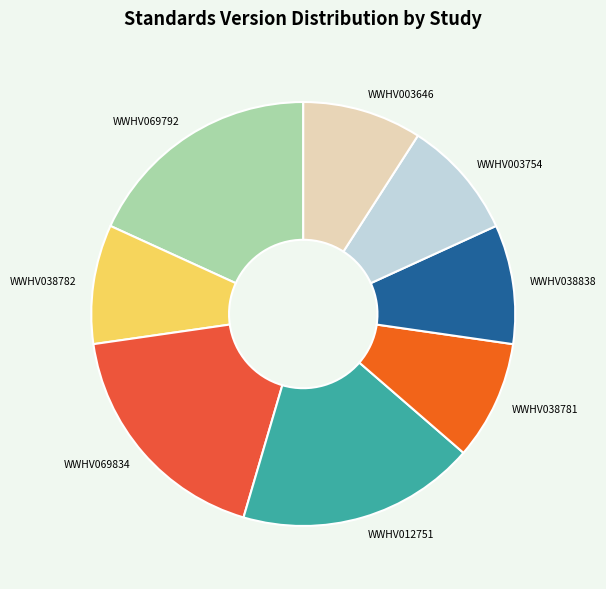

How many segments does this pie chart have?

8